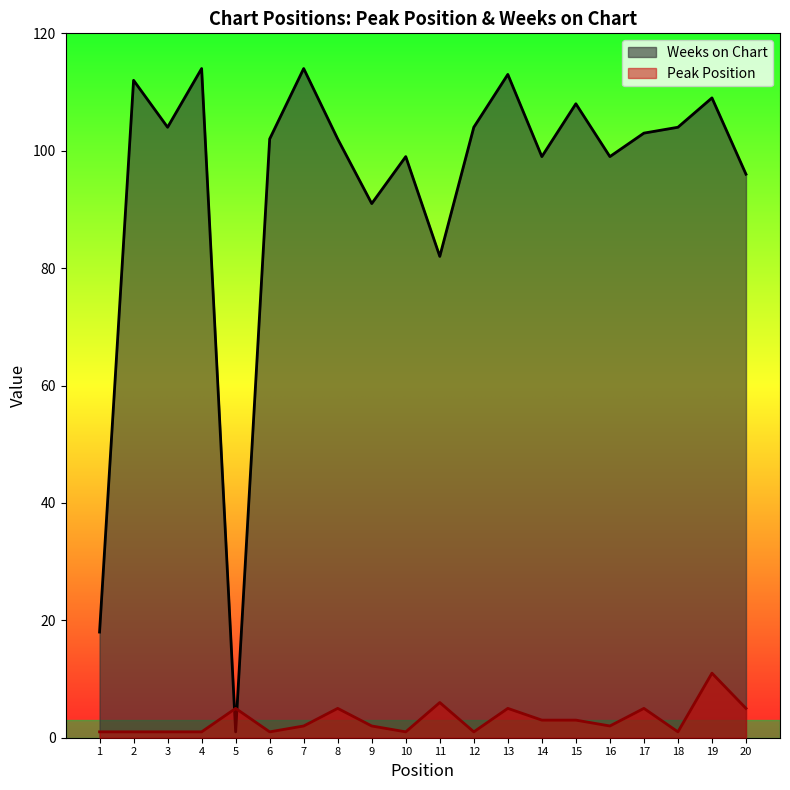

Count the number of data series in this chart.

2